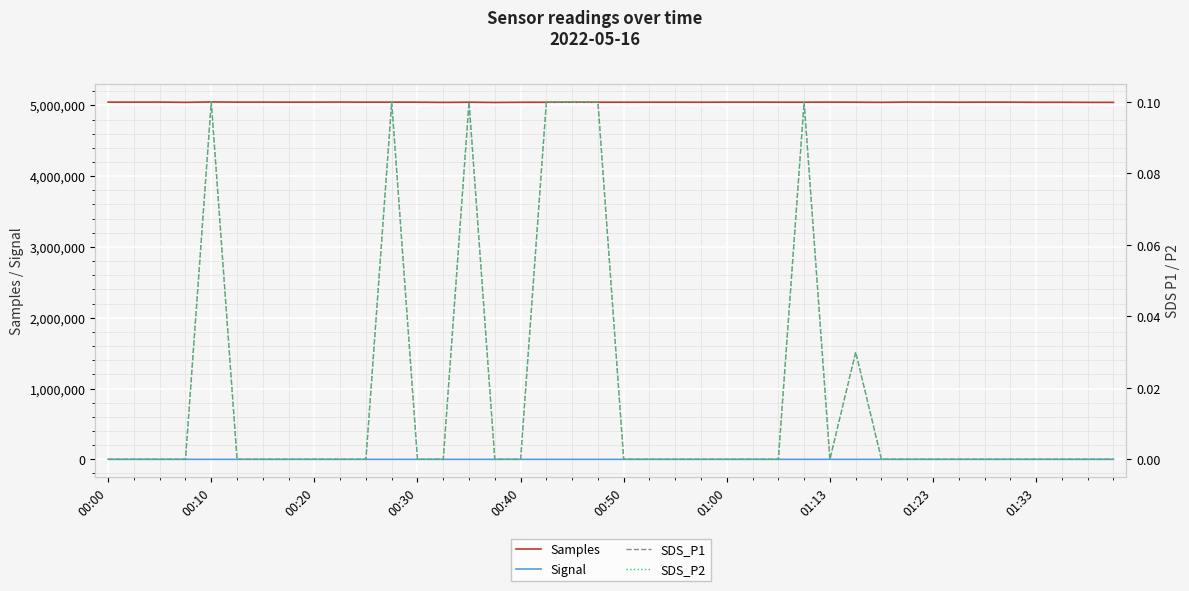

What is the highest value of the Samples series?

5048270